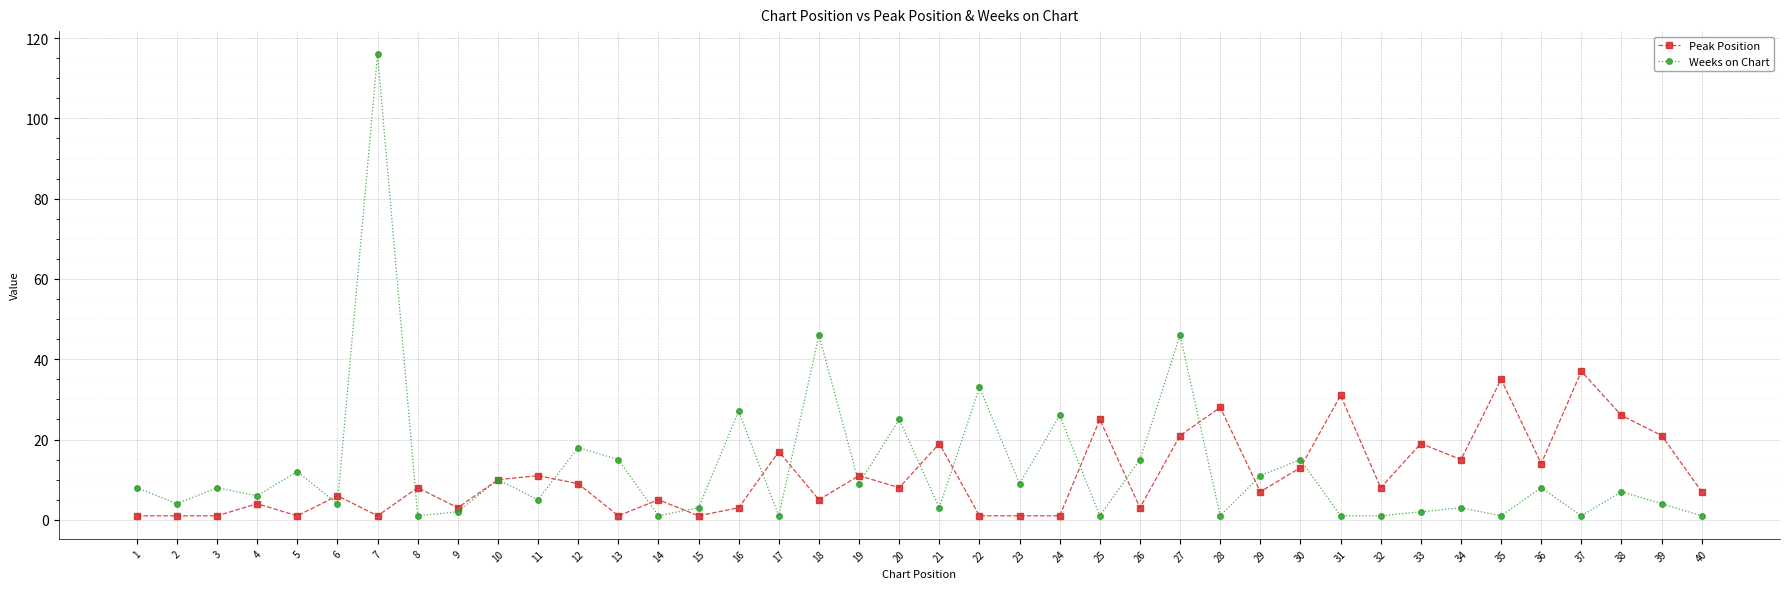

At which label does Peak Position reach its peak?

37